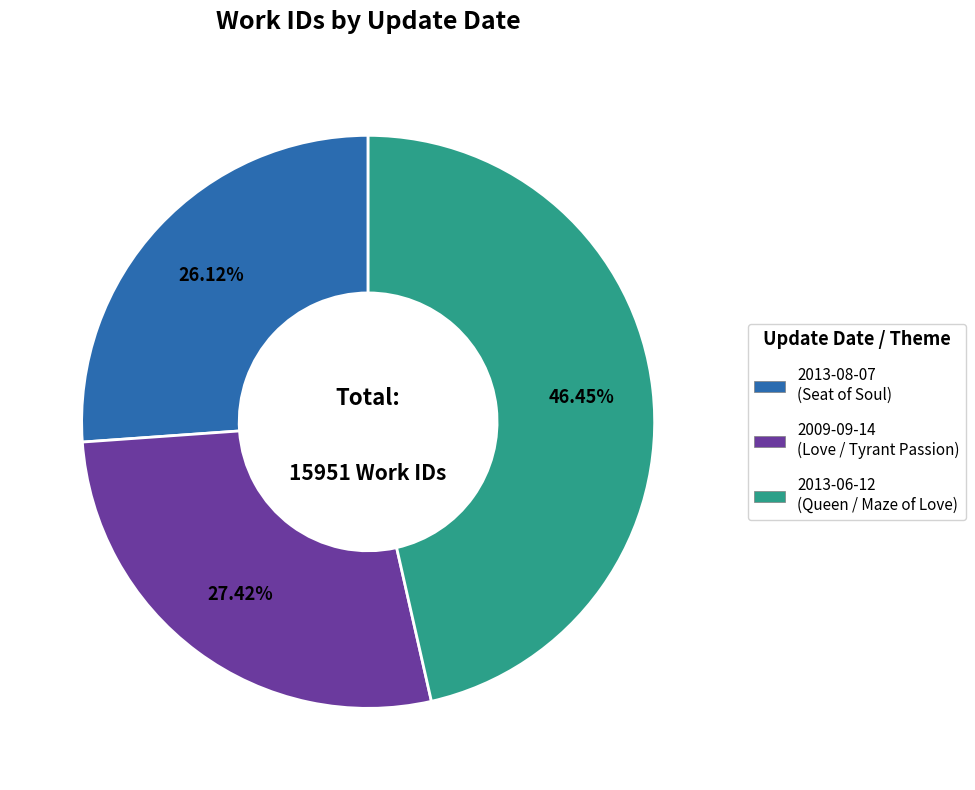

Which has a higher value, 2013-06-12 or 2009-09-14?

2013-06-12